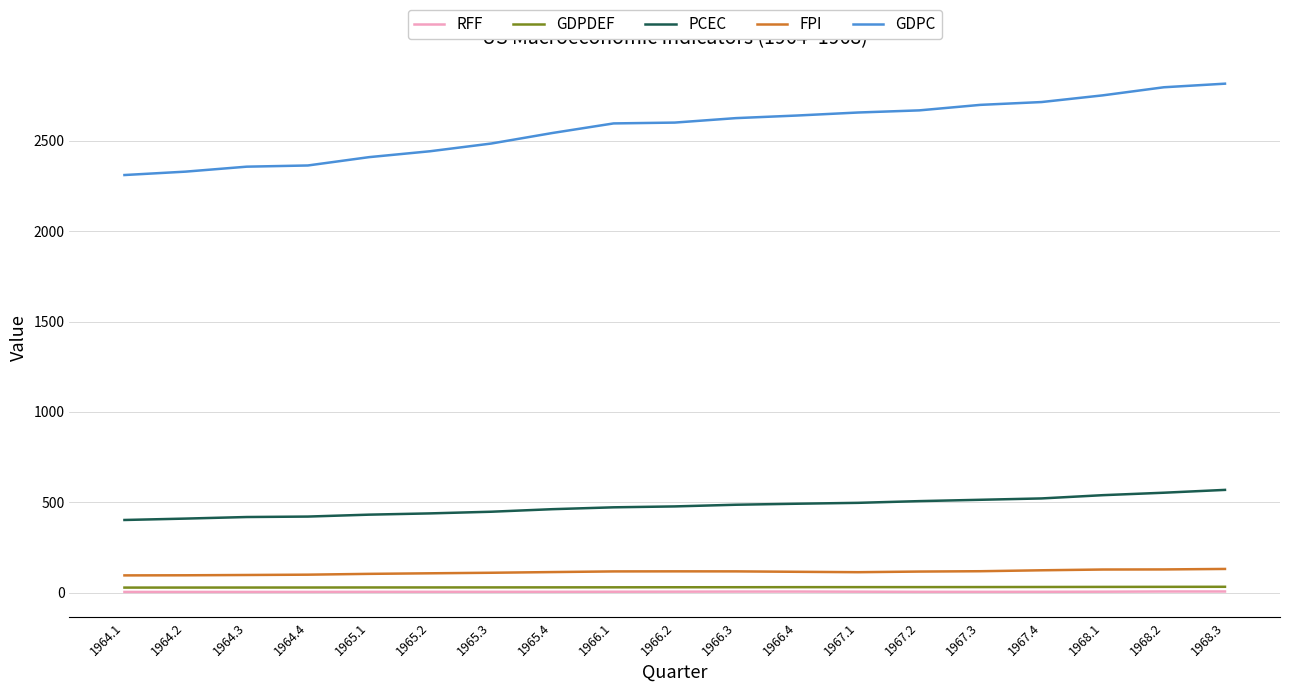

What is the average value of the RFF series?

4.4